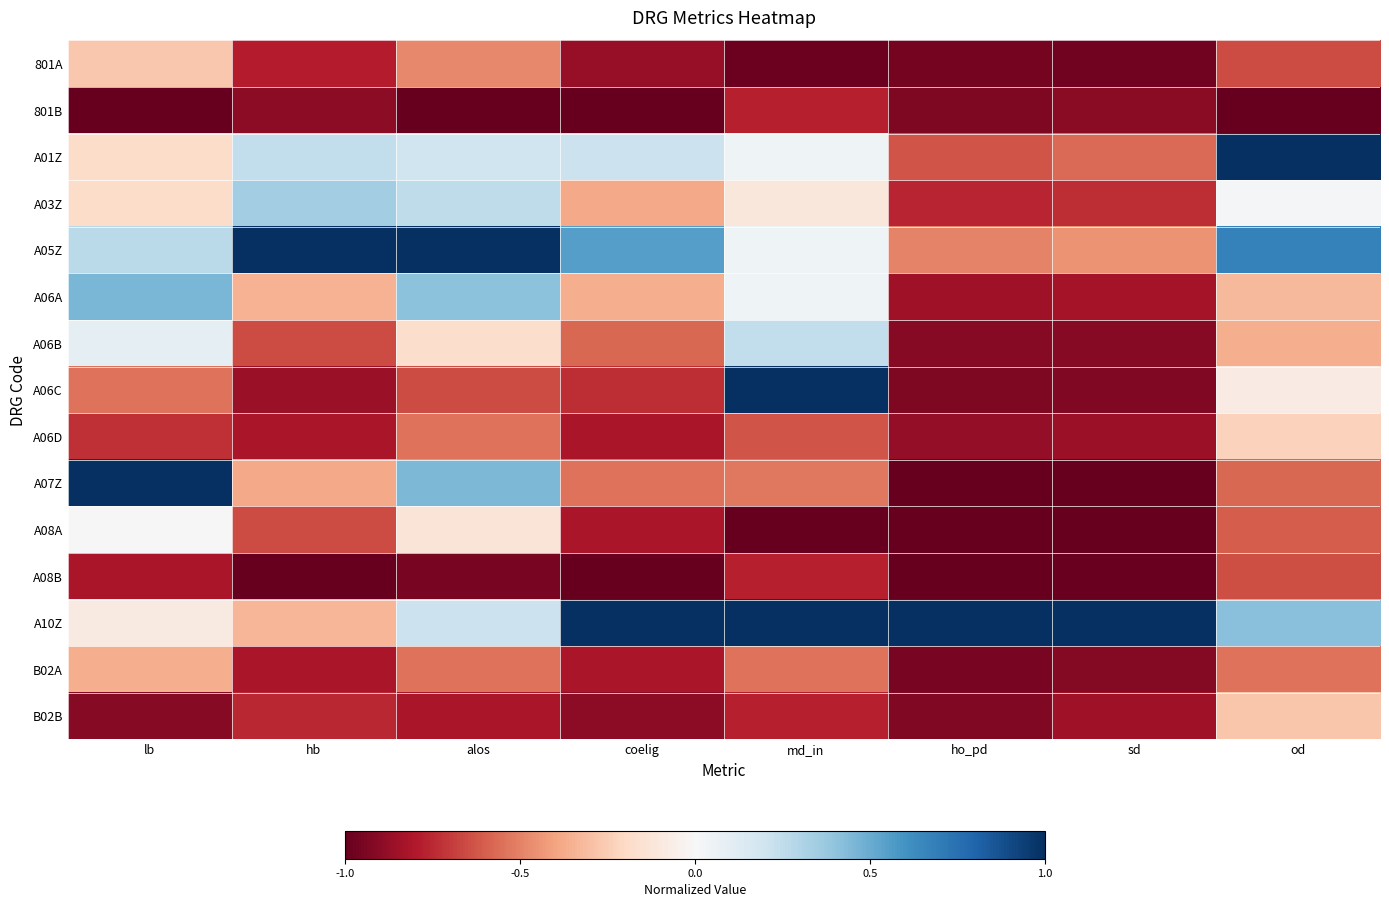

At which category does the chart reach its minimum across all series?

lb